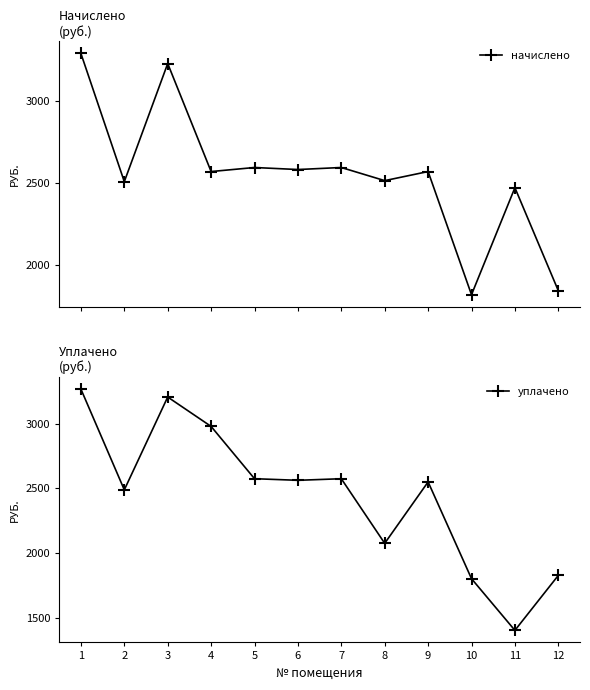

How many interior local peaks does the начислено series have?

5